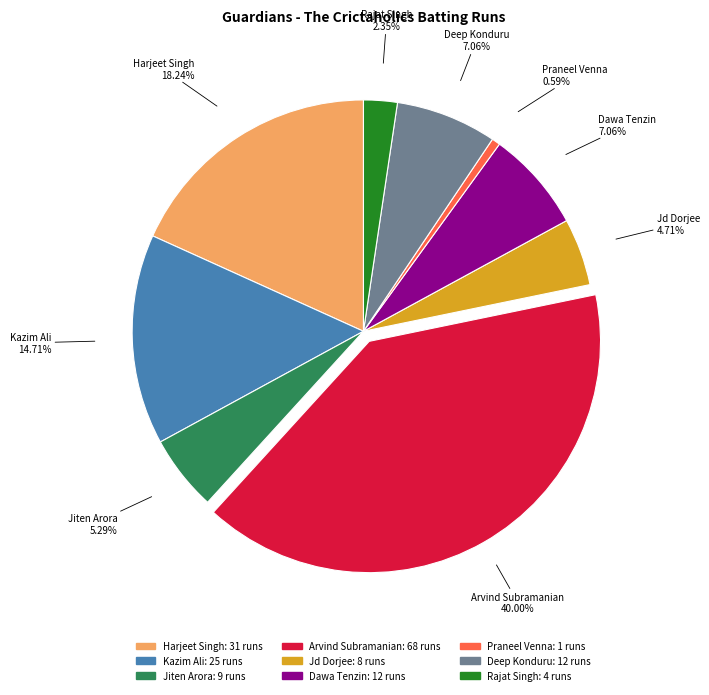

Is there a majority slice in this chart?

No